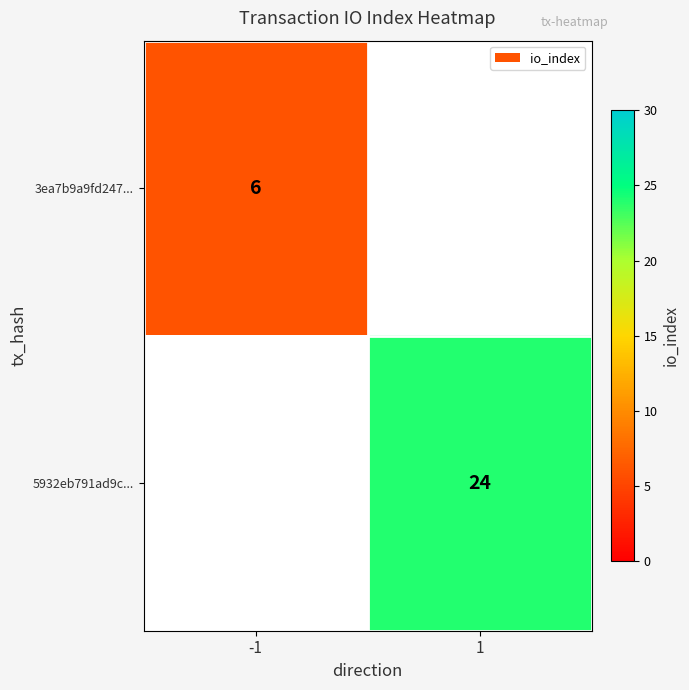

Is it true that 5932eb791ad9c... equals 24 at 1?

True